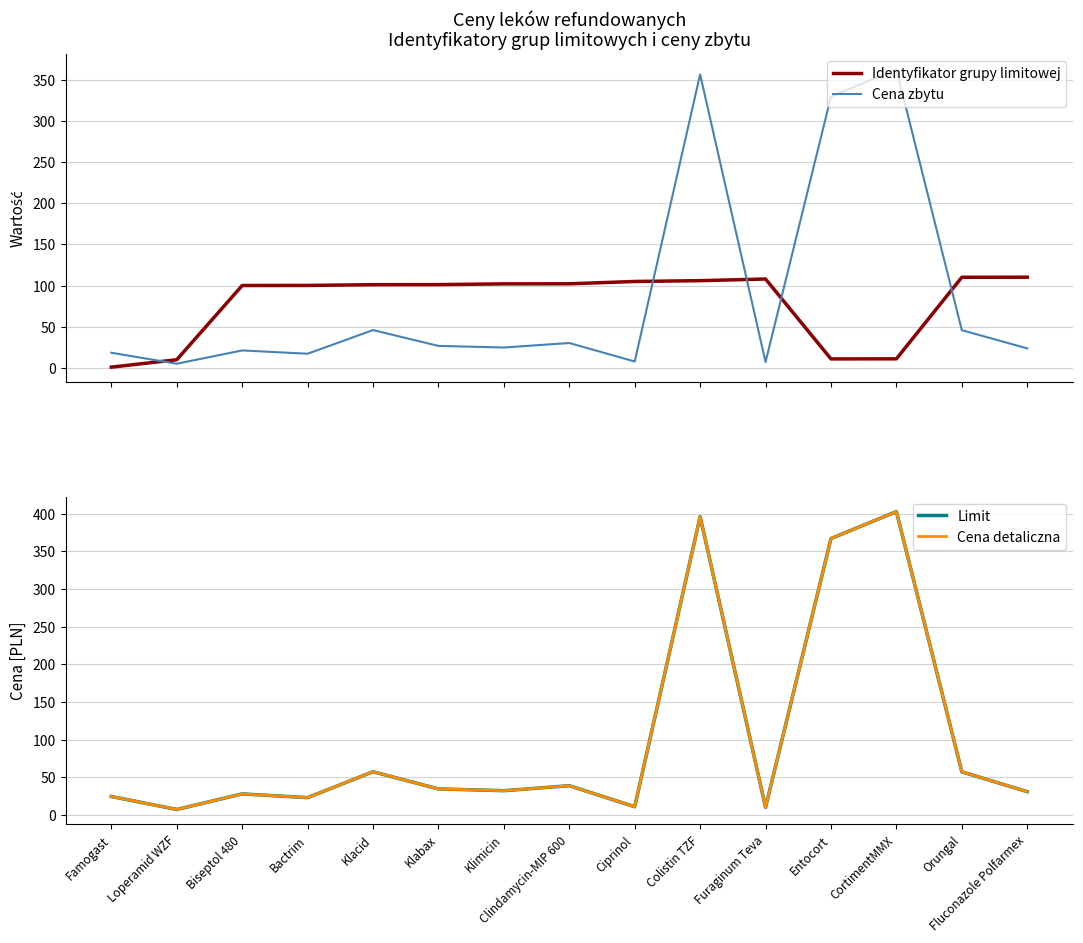

At which label is Cena detaliczna closest to 205?

Klacid